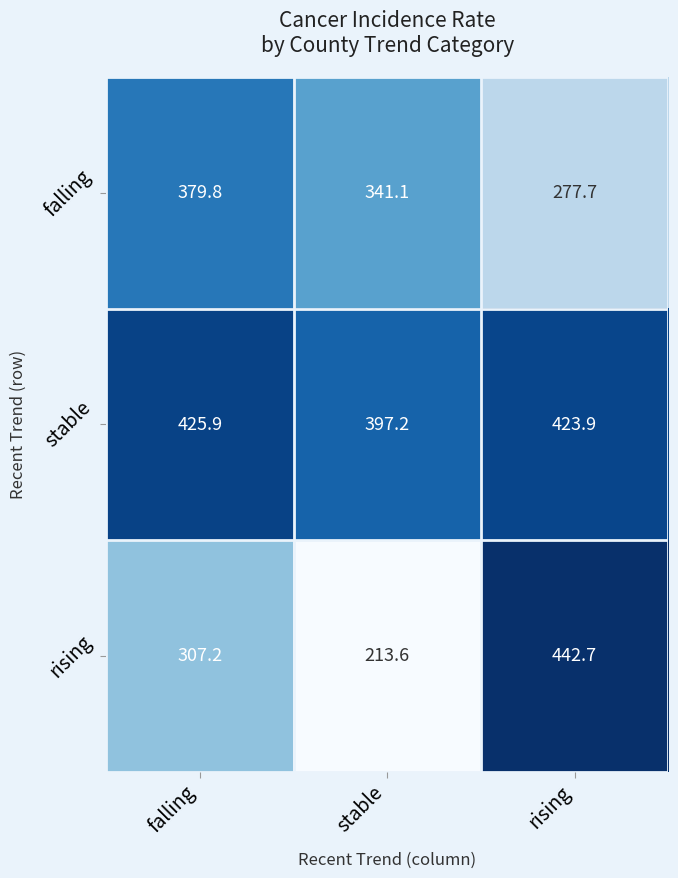

Which series has the largest total across all categories?

stable